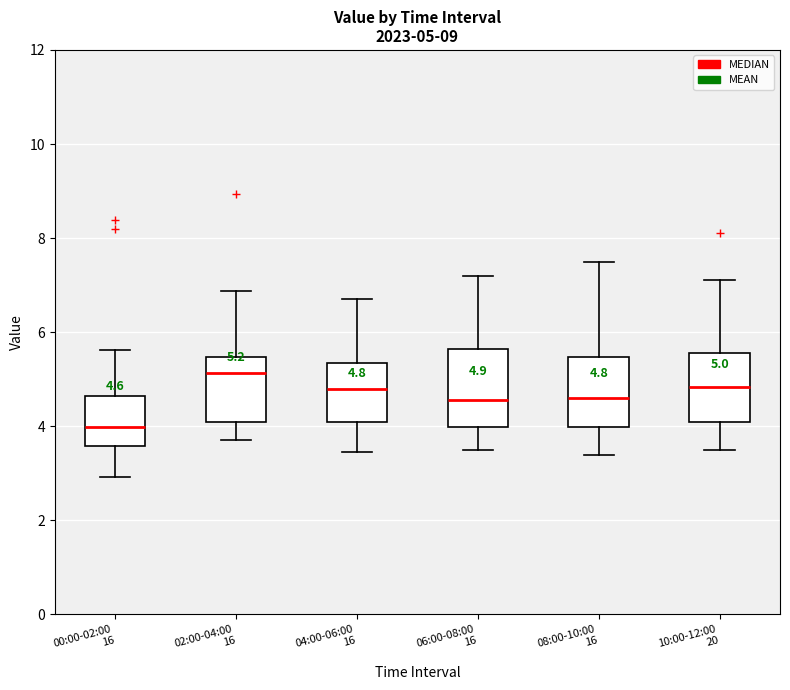

Which box's median line is the highest?

02:00-04:00 16